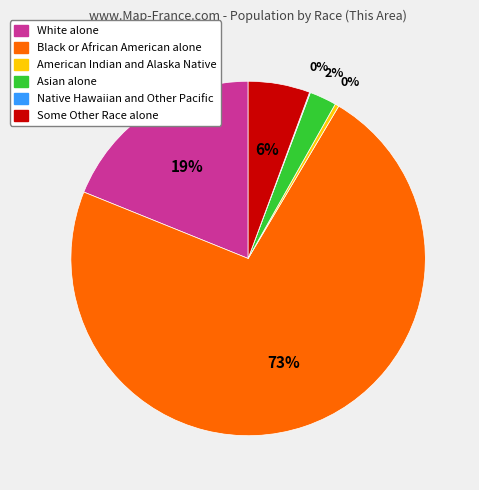

Which category has the biggest portion of the pie?

Black or African American alone